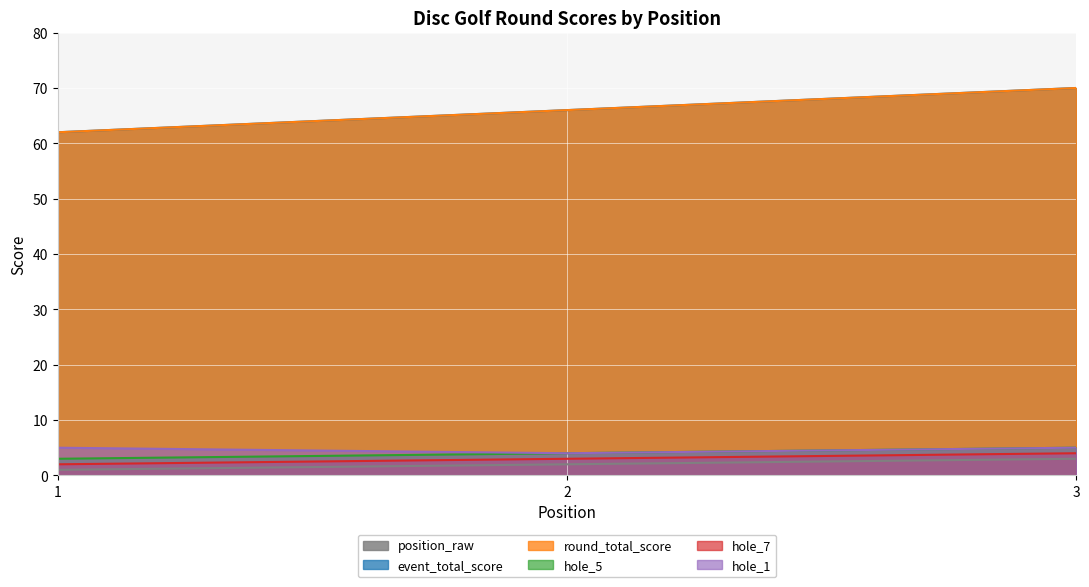

What is the value of the hole_5 point at the 3rd from the left?

5